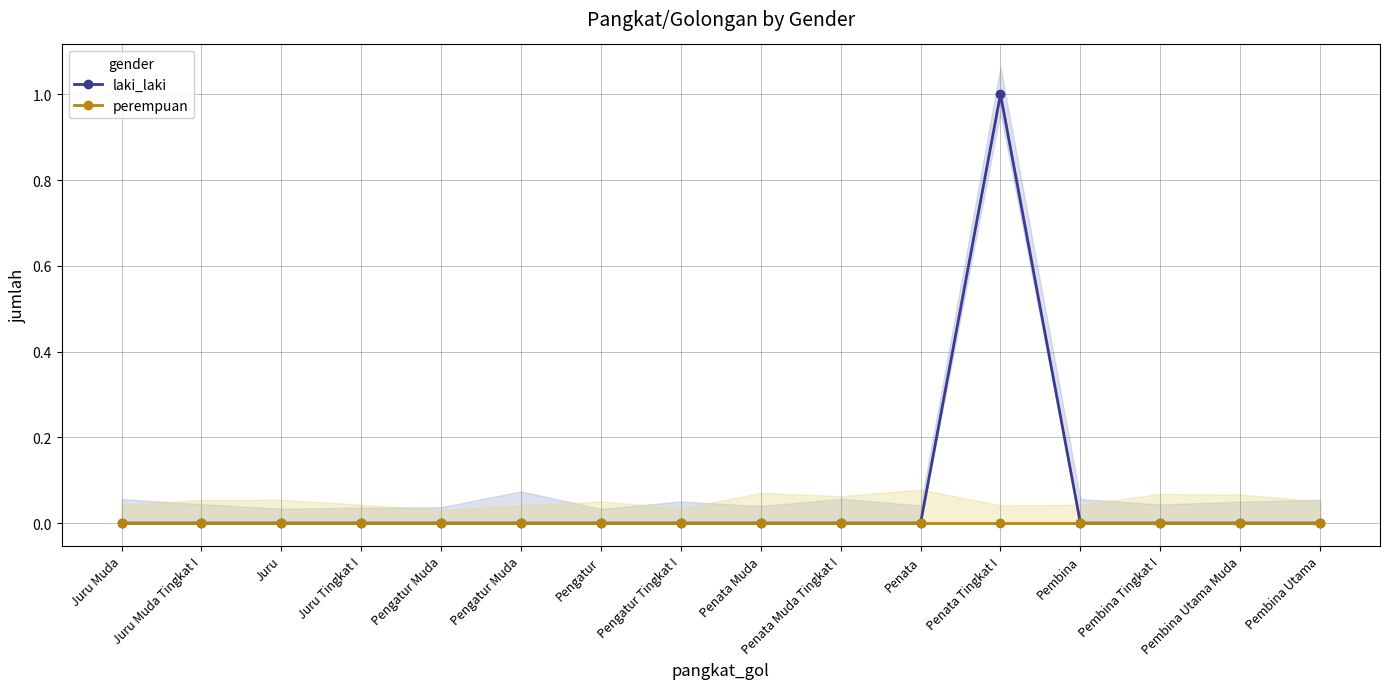

Rank the categories by perempuan value from highest to lowest.

Juru Muda, Juru Muda Tingkat I, Juru, Juru Tingkat I, Pengatur Muda, Pengatur Muda, Pengatur, Pengatur Tingkat I, Penata Muda, Penata Muda Tingkat I, Penata, Penata Tingkat I, Pembina, Pembina Tingkat I, Pembina Utama Muda, Pembina Utama